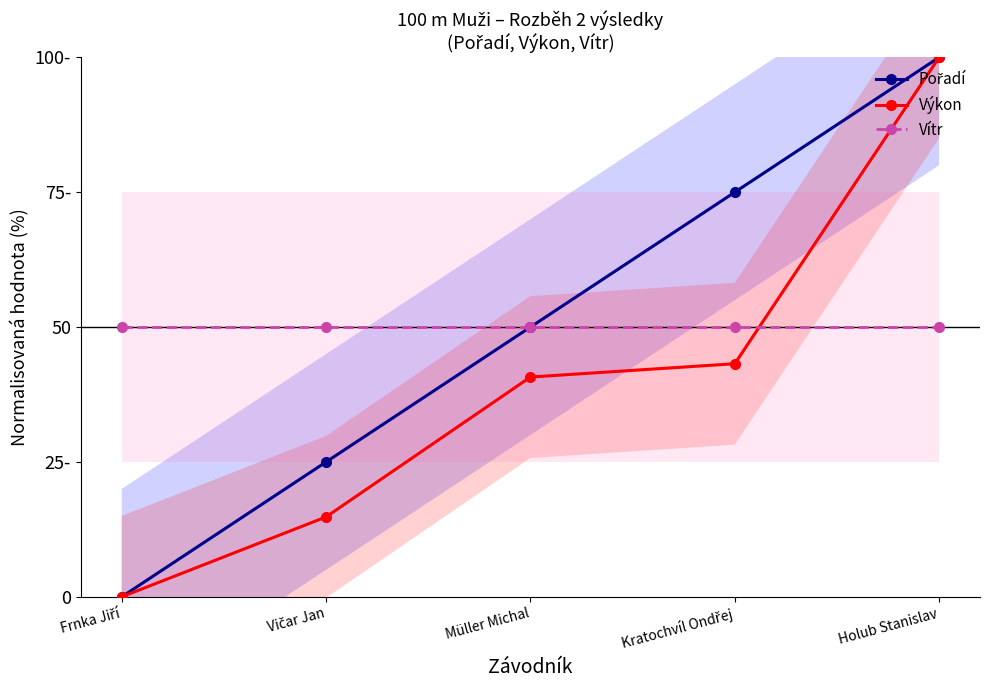

How many positive values does the Výkon series have?

4